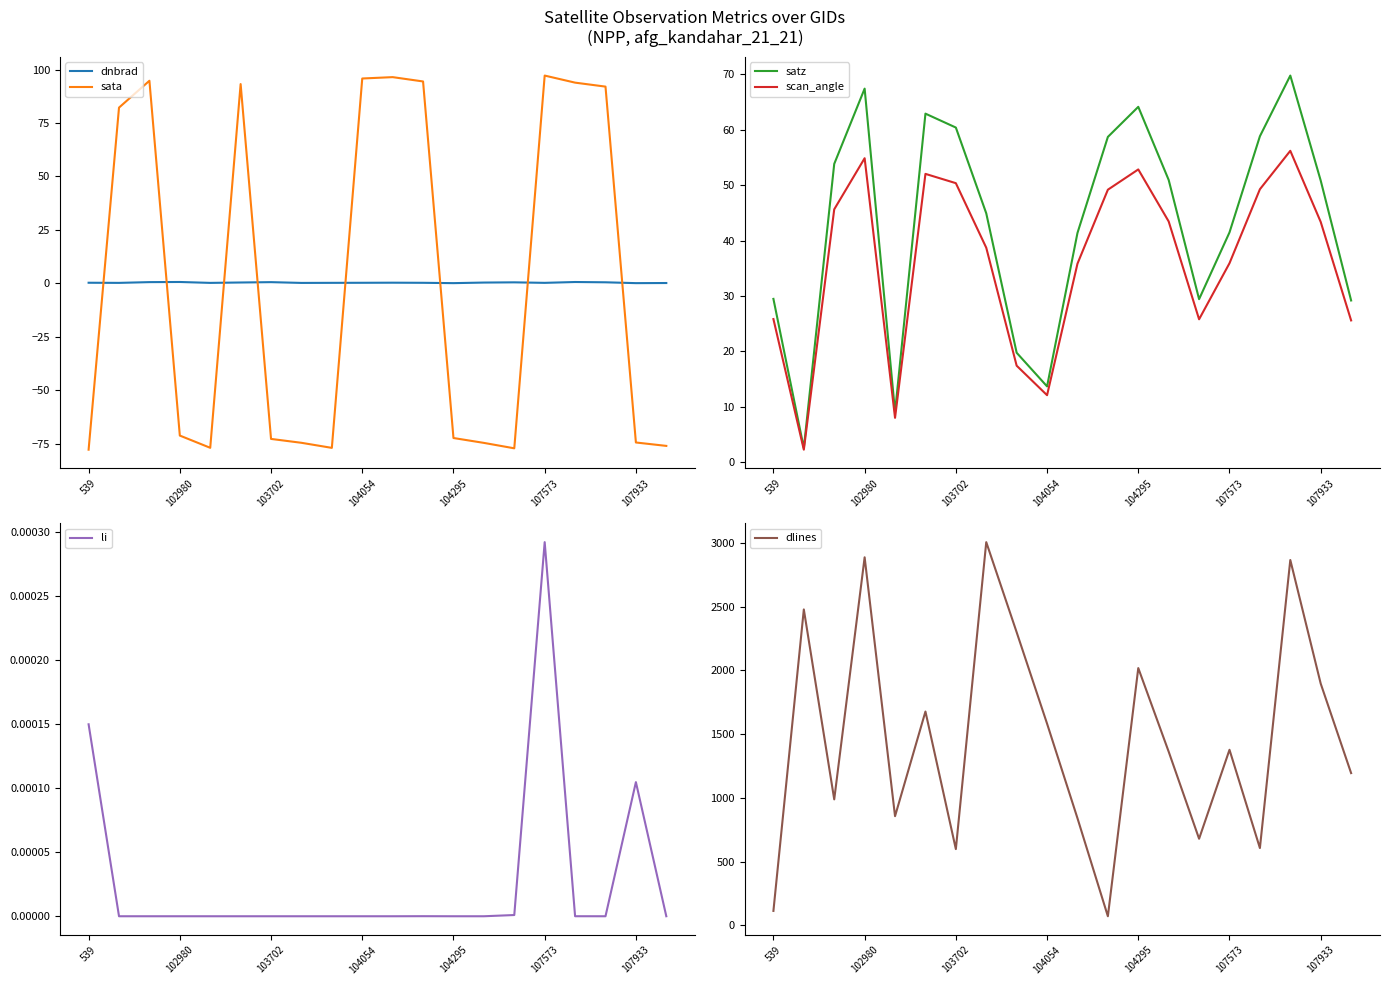

How many dnbrad values are between 0 and 1?

20